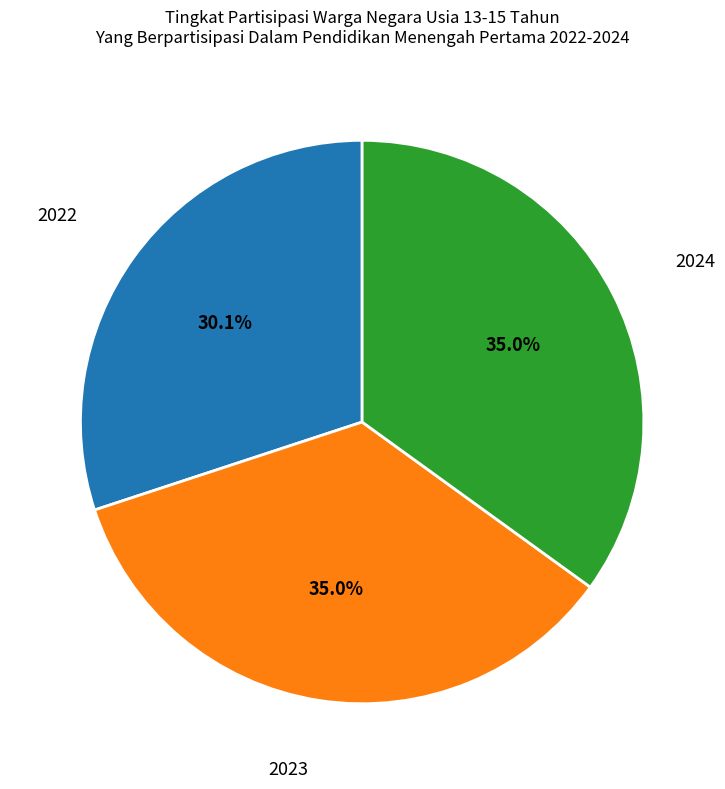

Does 2024 account for over 50% of the chart?

No